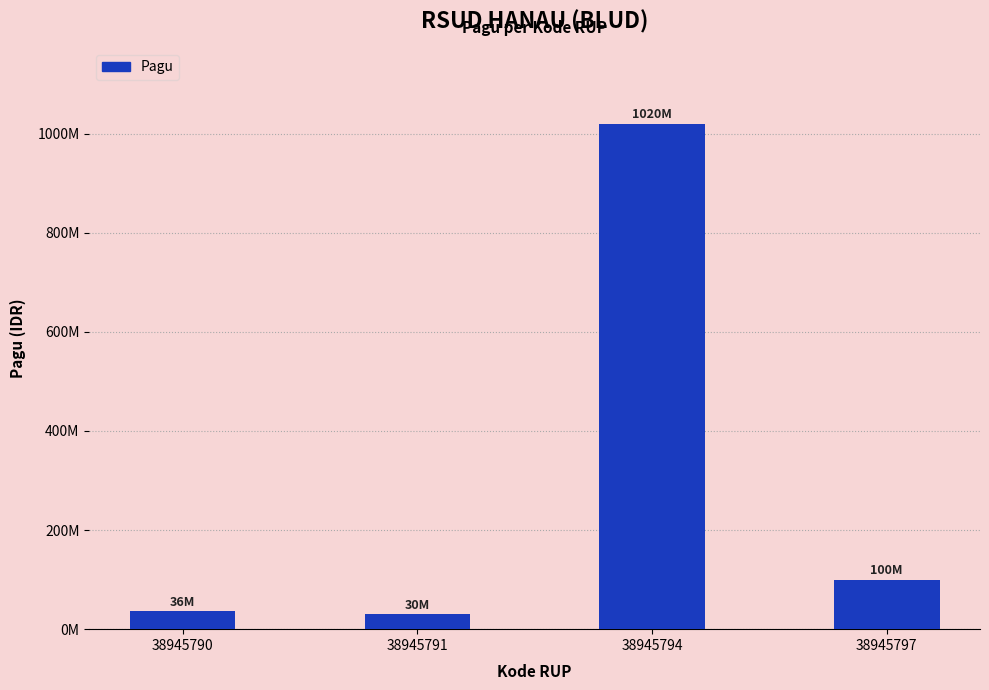

Are the bars horizontal?

No